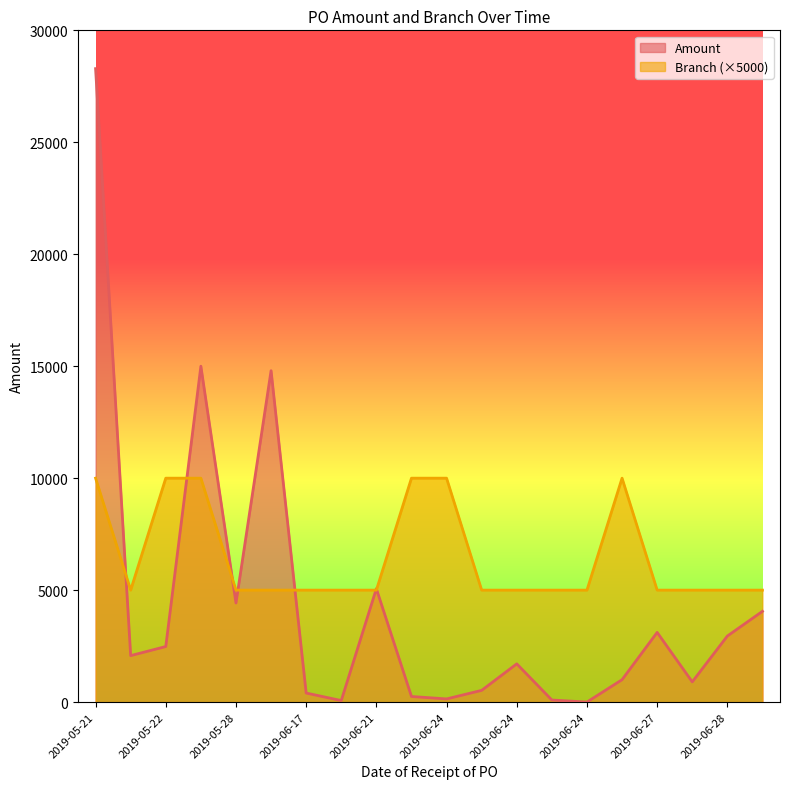

What is the value of the Amount point at the 17th from the left?

3111.3